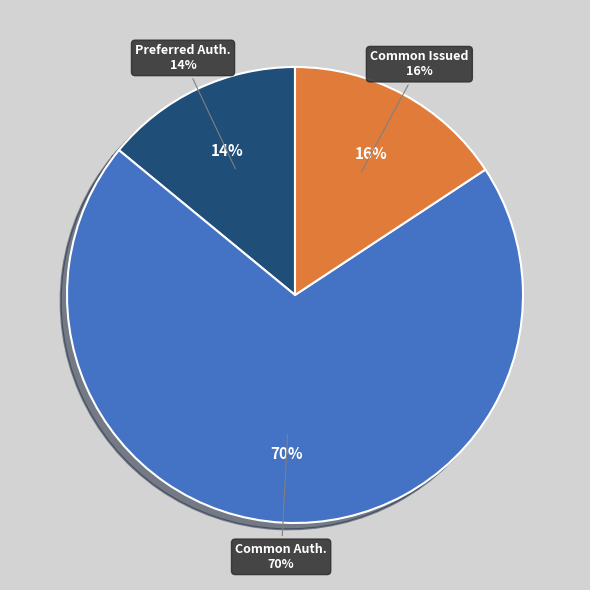

To the nearest percent, what is the combined percentage of Preferred stock, shares issued and Preferred stock, shares authorized?

14%